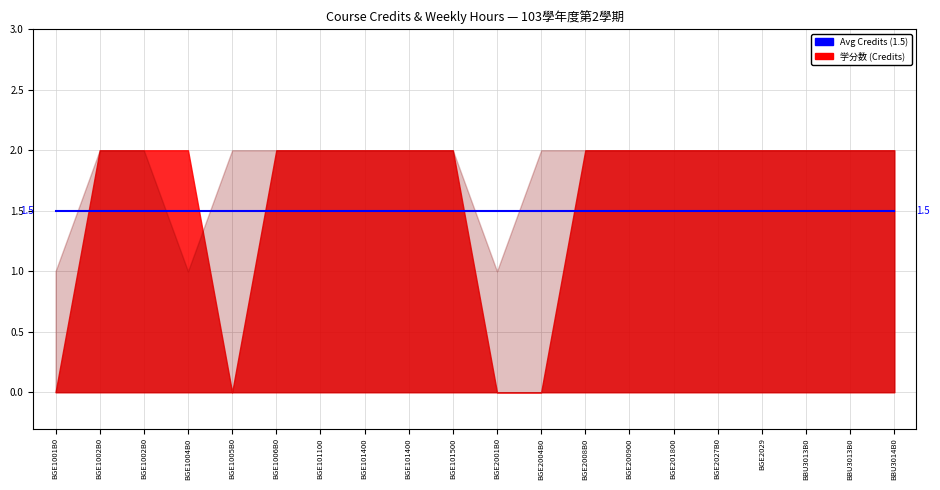

List the labels in order of 每週上課時數 (Hours/Week) value, largest first.

BGE1002B0, BGE1002B0, BGE1005B0, BGE1006B0, BGE101100, BGE101400, BGE101400, BGE101500, BGE2004B0, BGE2008B0, BGE200900, BGE201800, BGE2027B0, BGE2029, BBU3013B0, BBU3013B0, BBU3014B0, BGE1001B0, BGE1004B0, BGE2001B0